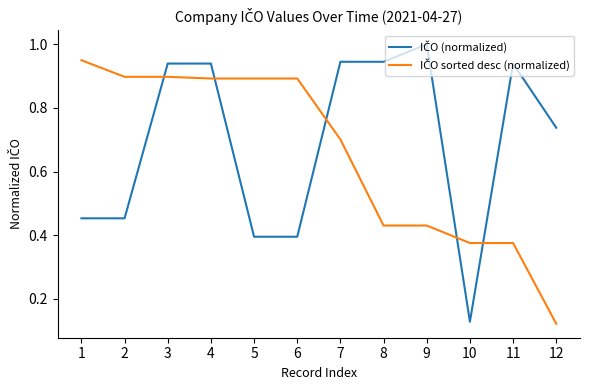

Which category has the highest value across all series?

9